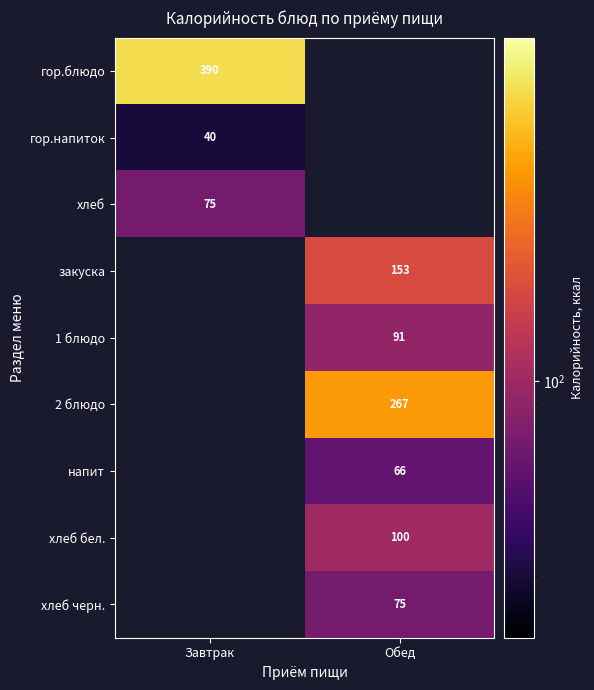

True or false: 2 блюдо has a value of 429 at Обед.

False